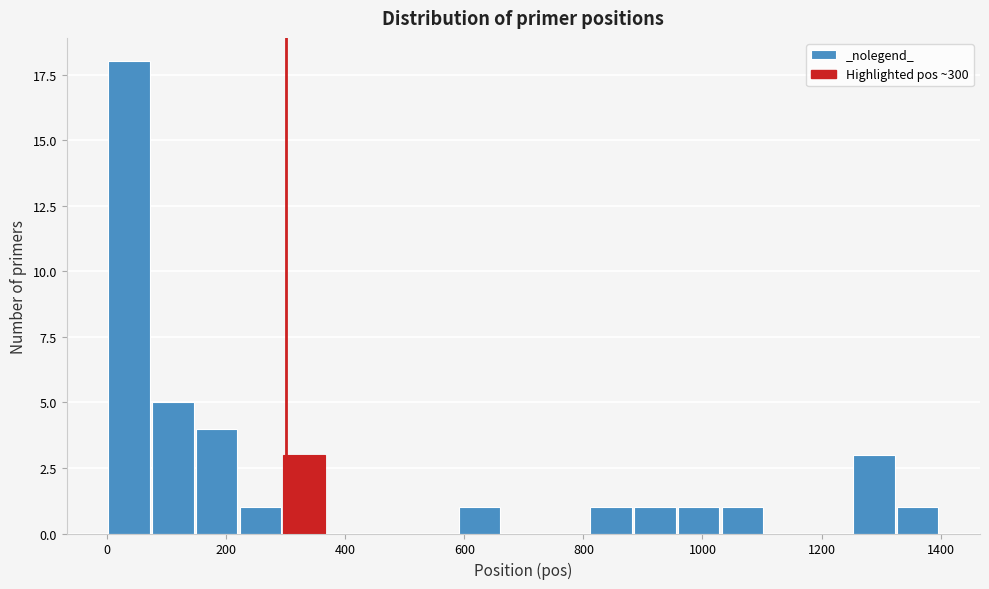

Around what value on the x-axis is the tallest bar? Give the approximate position of its centre, as read against the axis.

40